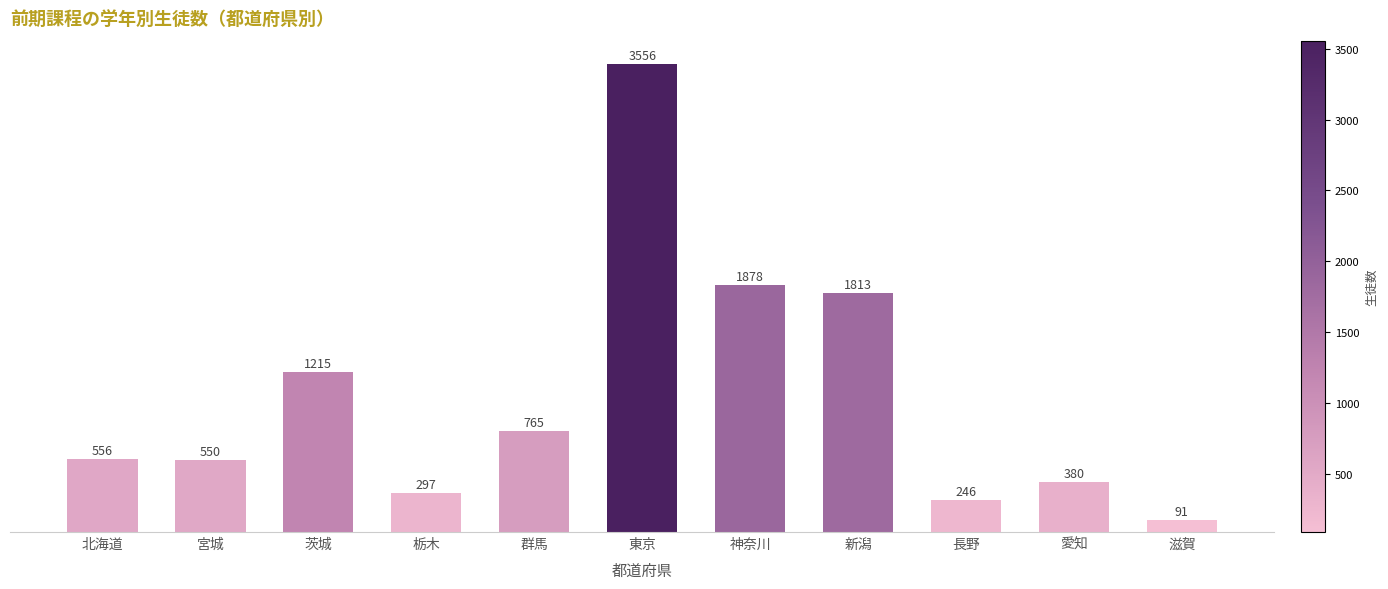

Does the chart contain any negative values?

No